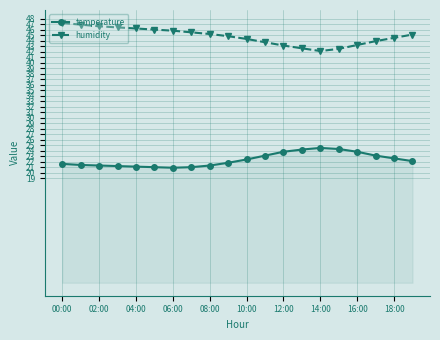

Which series has the largest total across all categories?

humidity